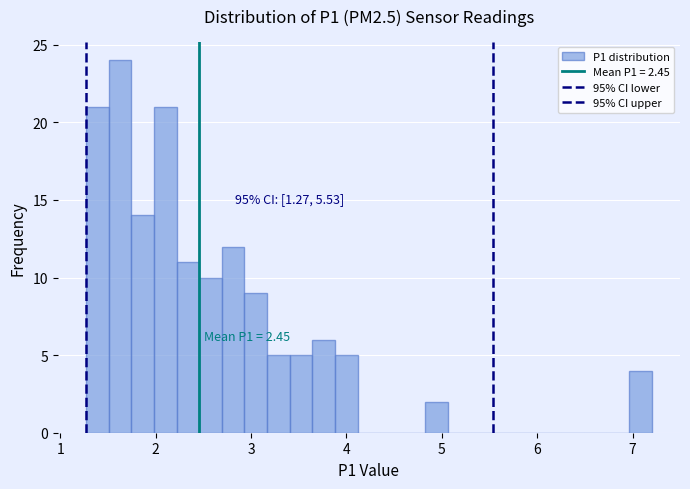

Read against the x-axis, roughly where is the centre of the tallest bar?

1.6